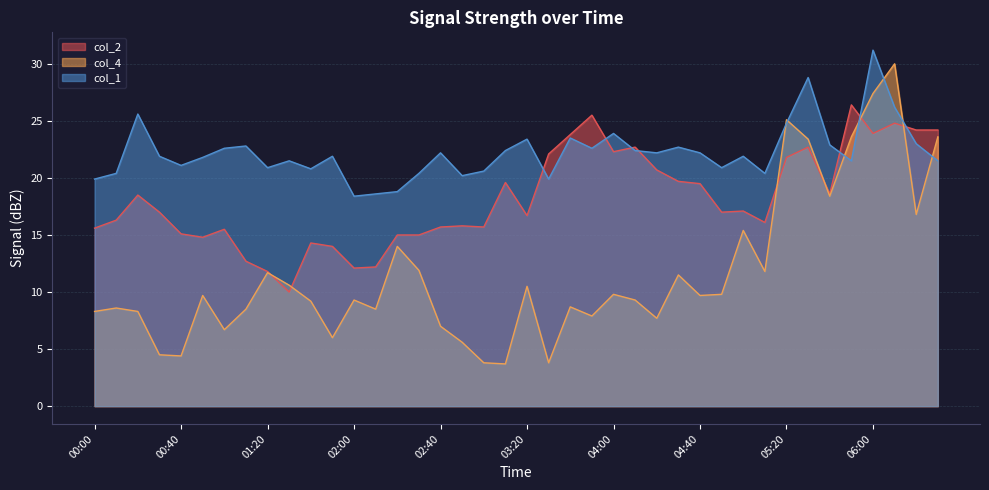

How many times do col_2 and col_4 cross each other?

6